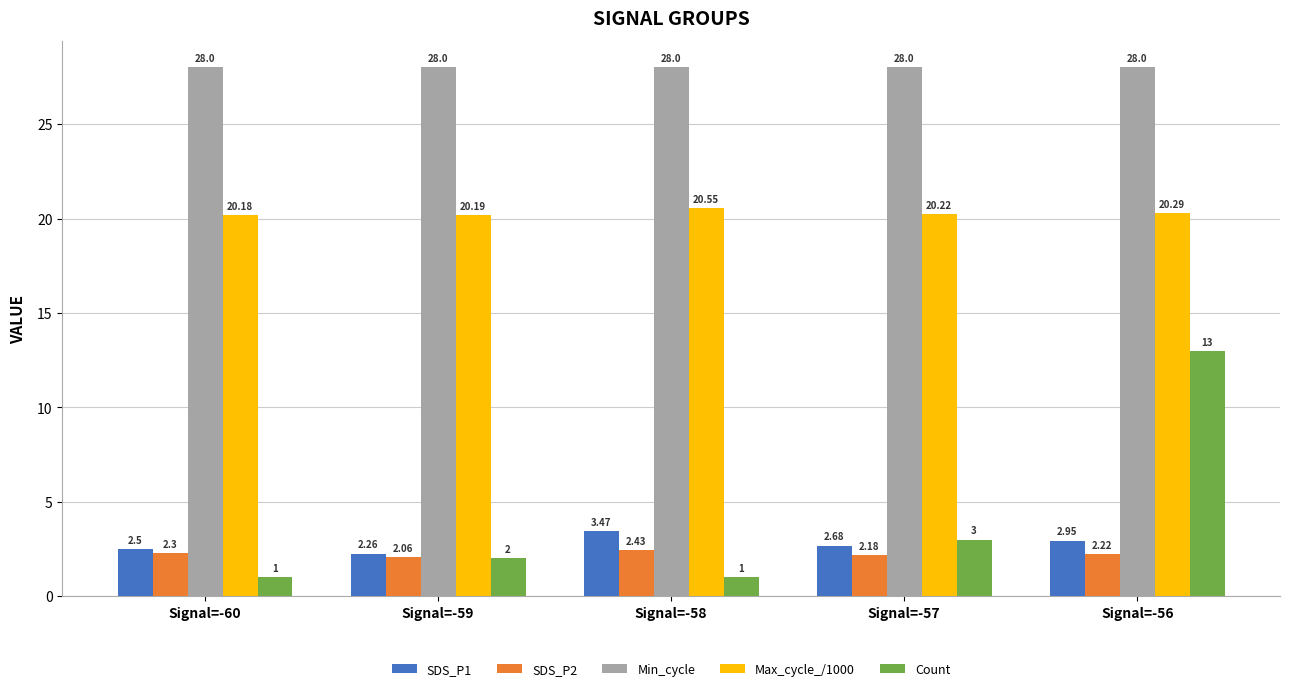

What is the value of the SDS_P2 bar at the 1st from the left?

2.3